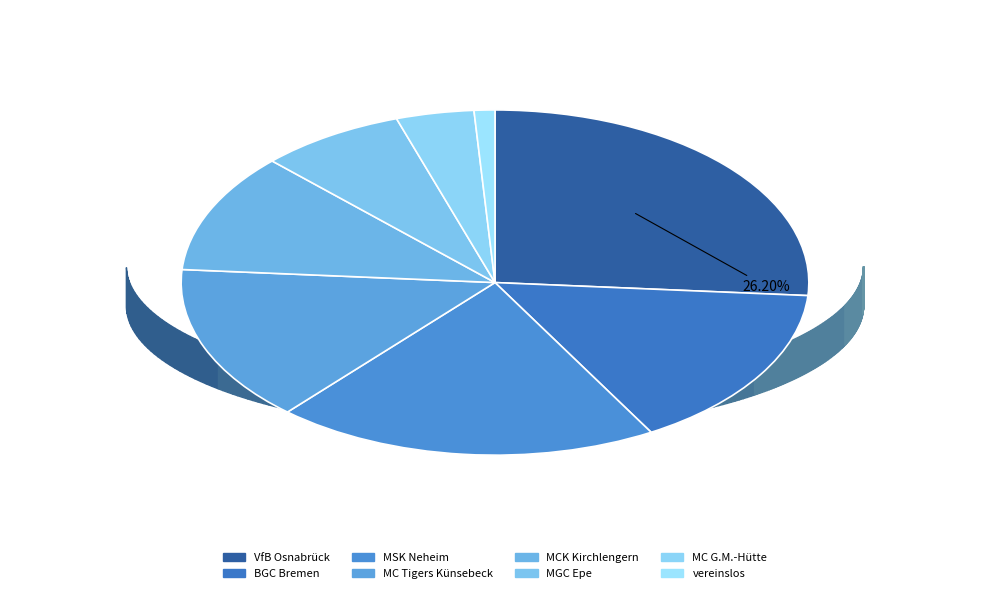

Approximately how many times larger is the value at MC Tigers Künsebeck compared to MSK Neheim?

0.7